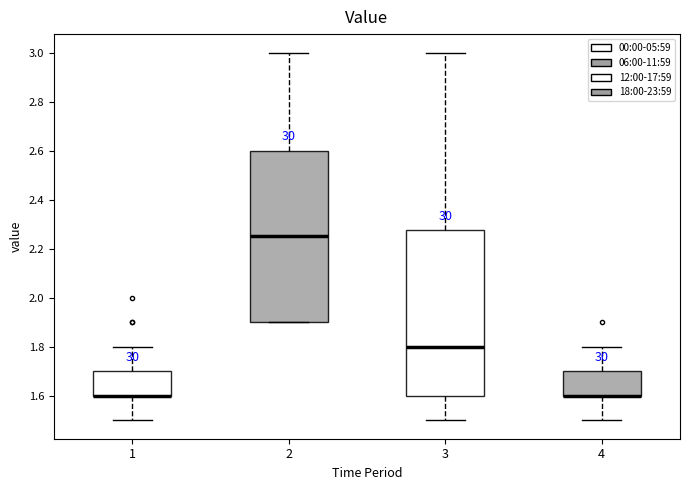

Where does the median line of the box at x = 3 sit on the y-axis? The values are not printed on the chart, so give them approximately, as read against the axis.

1.80